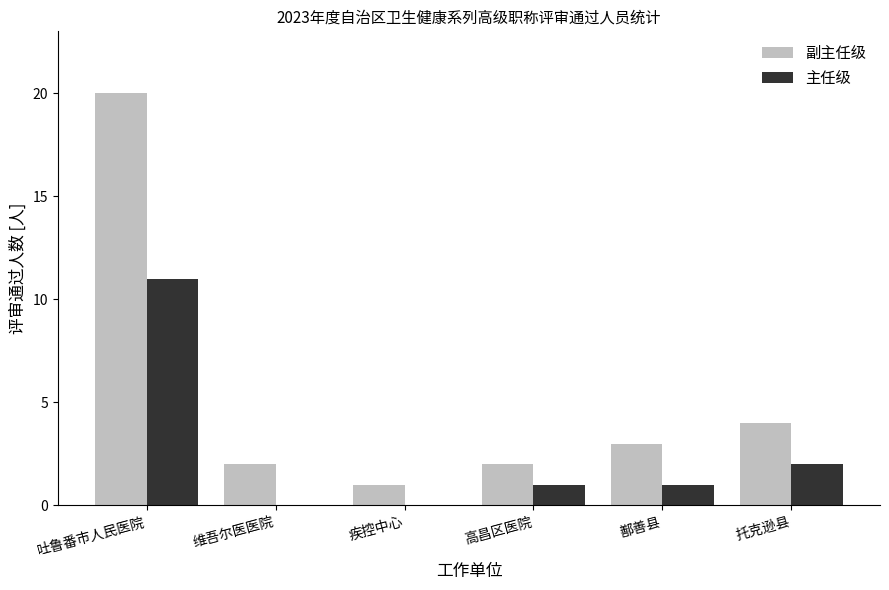

At which label does 主任级 reach its peak?

吐鲁番市人民医院